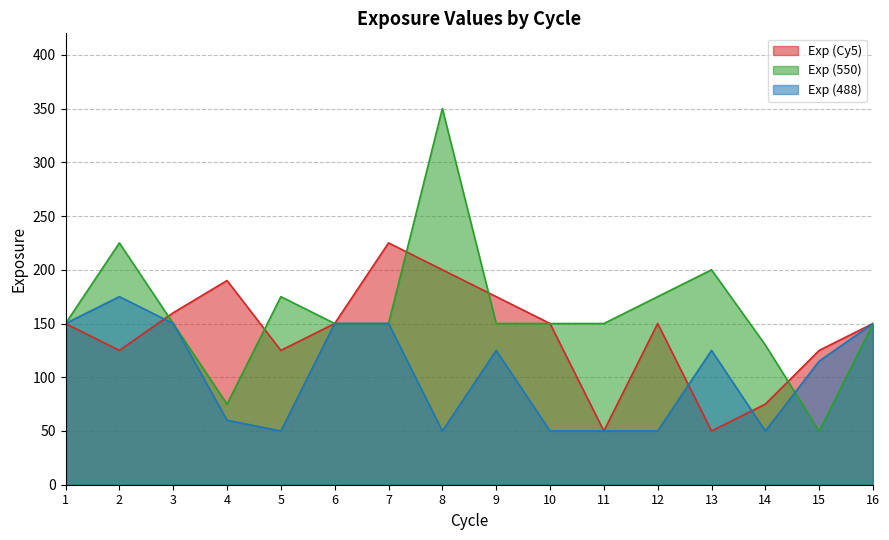

What is the sum of the Exp (Cy5) values at 5 and 2?

250